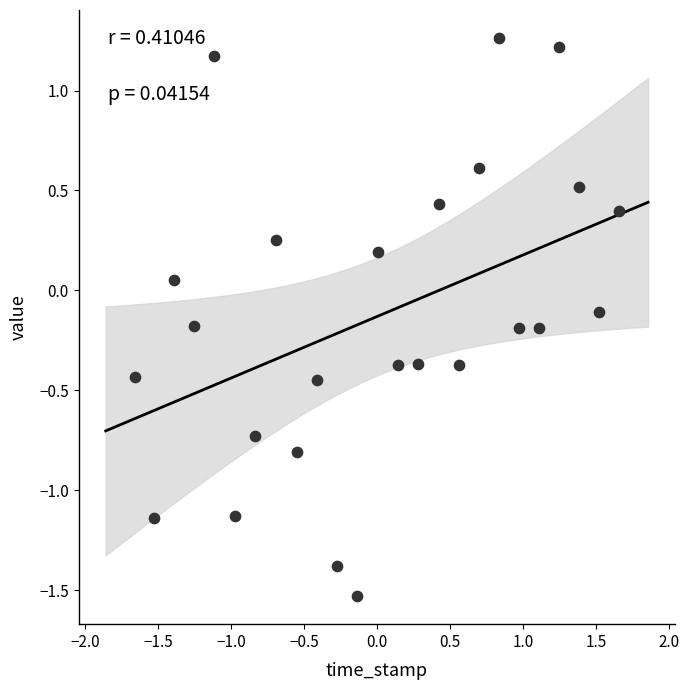

What is the range of Y values (max minus min)?

2.8